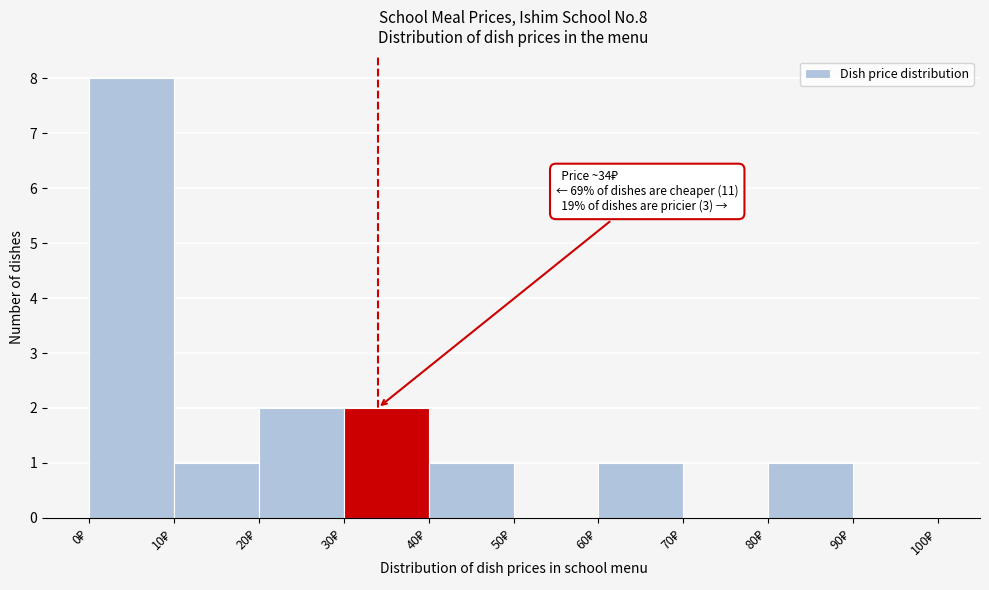

Over which range of the x-axis is the bar tallest?

0 to 10